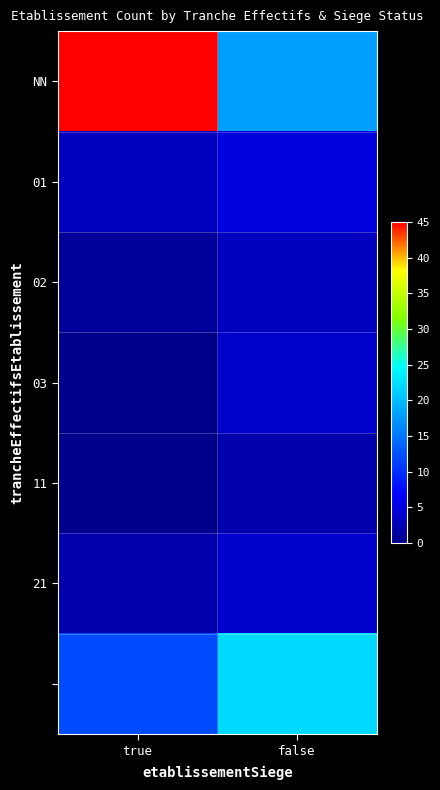

At how many categories does at least one series exceed 2?

2